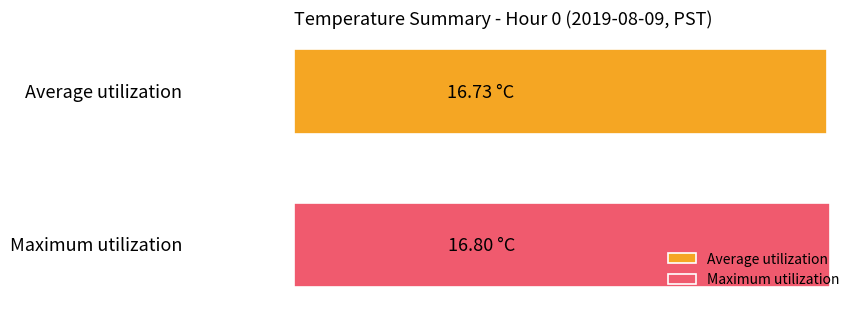

What is the value of the Maximum utilization bar at the 9th from the left?

16.8